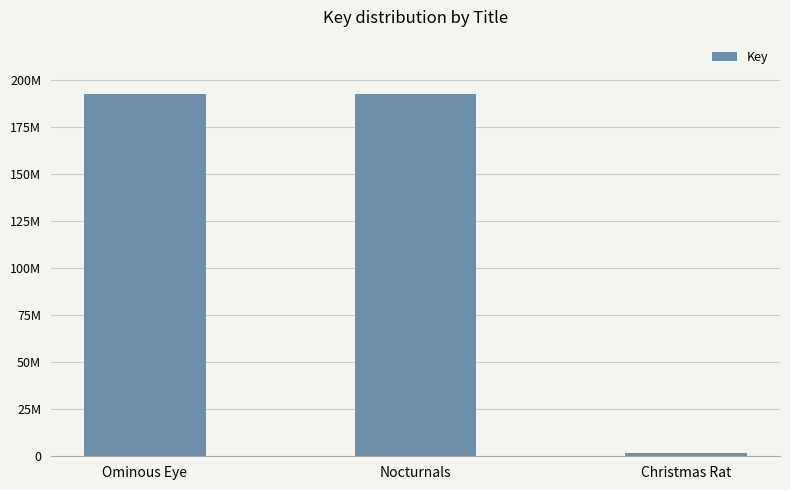

What is the label of the 2nd bar from the left?

Nocturnals